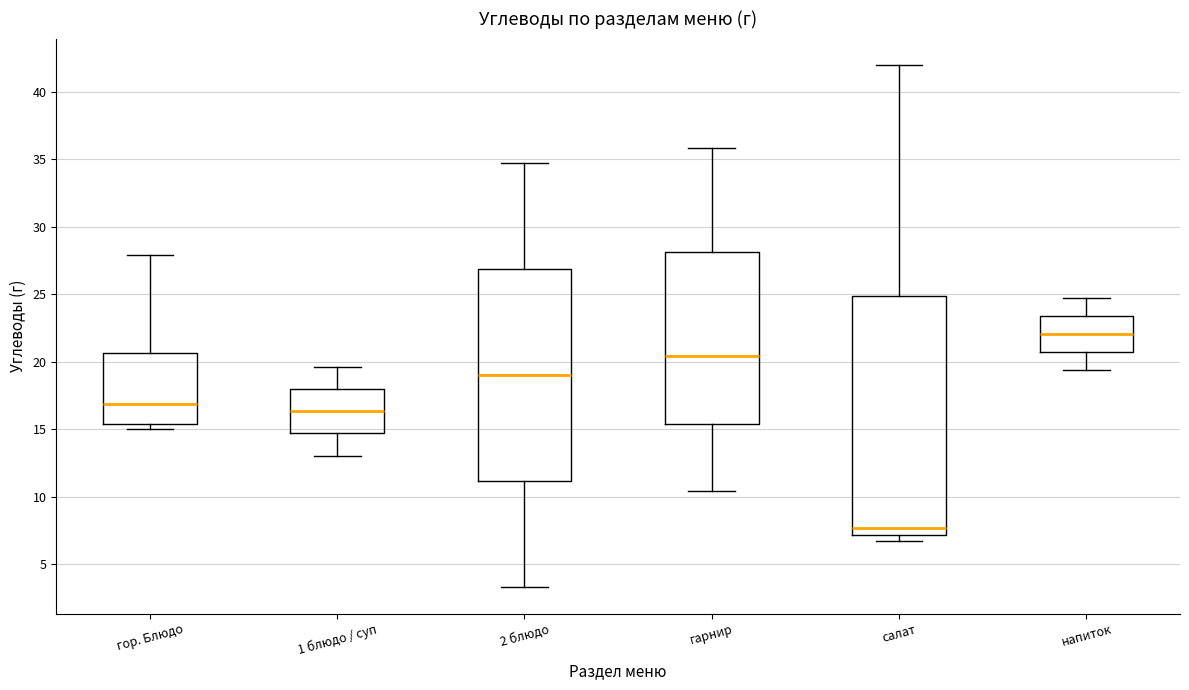

Reading left to right, transcribe this box plot: for each box, give where its median line is, the range the box spans, and where its two whiskers end, as read against the y-axis. The values are not printed on the chart, so give them approximately, as read against the axis.

гор. Блюдо: median 17.0, box 15.5 to 20.5, whiskers 15.0 to 28.0
1 блюдо / суп: median 16.5, box 14.5 to 18.0, whiskers 13.0 to 19.5
2 блюдо: median 19.0, box 11.0 to 27.0, whiskers 3.5 to 34.5
гарнир: median 20.5, box 15.5 to 28.0, whiskers 10.5 to 36.0
салат: median 7.5, box 7.0 to 25.0, whiskers 6.5 to 42.0
напиток: median 22.0, box 20.5 to 23.5, whiskers 19.5 to 25.0